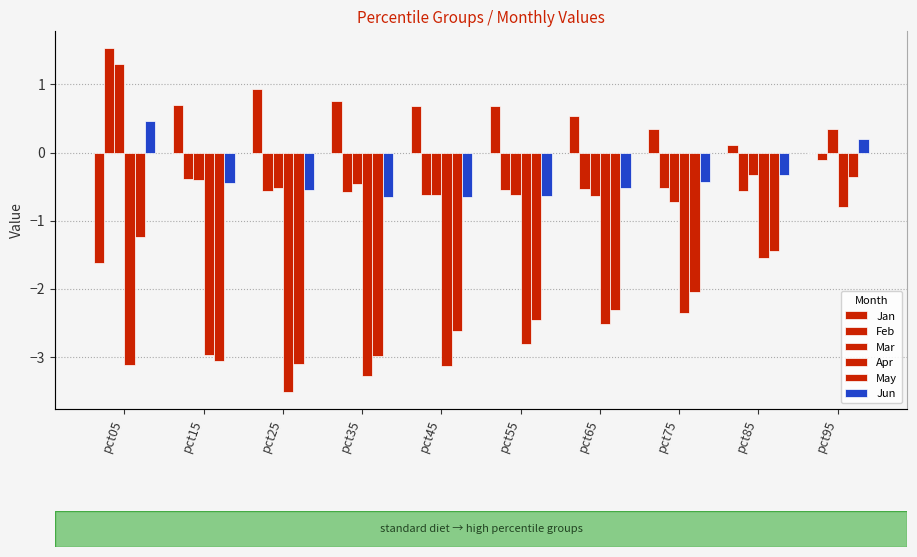

At which category does the chart reach its peak across all series?

pct05